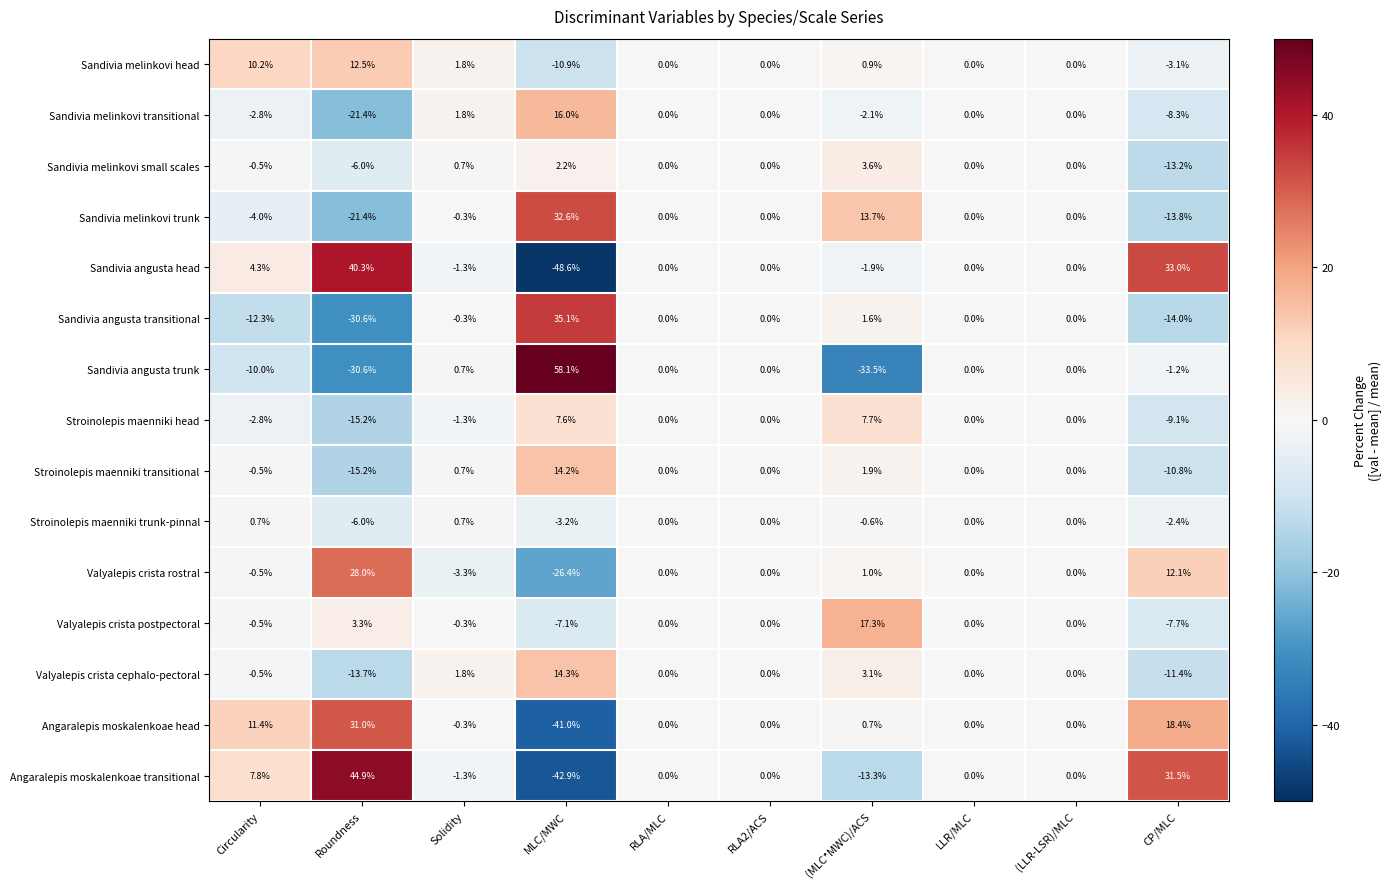

Which series changed the most between (MLC*MWC)/ACS and CP/MLC?

Angaralepis moskalenkoae transitional